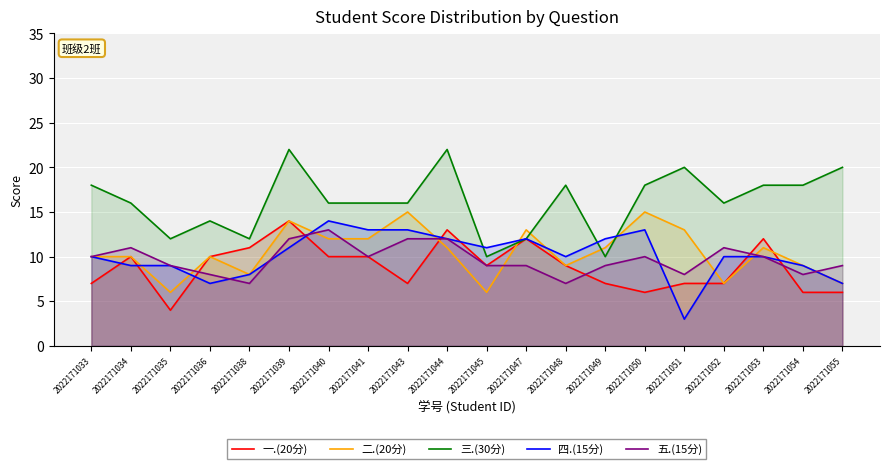

True or false: 二.(20分) has a value of 11 at 2022171044.

True